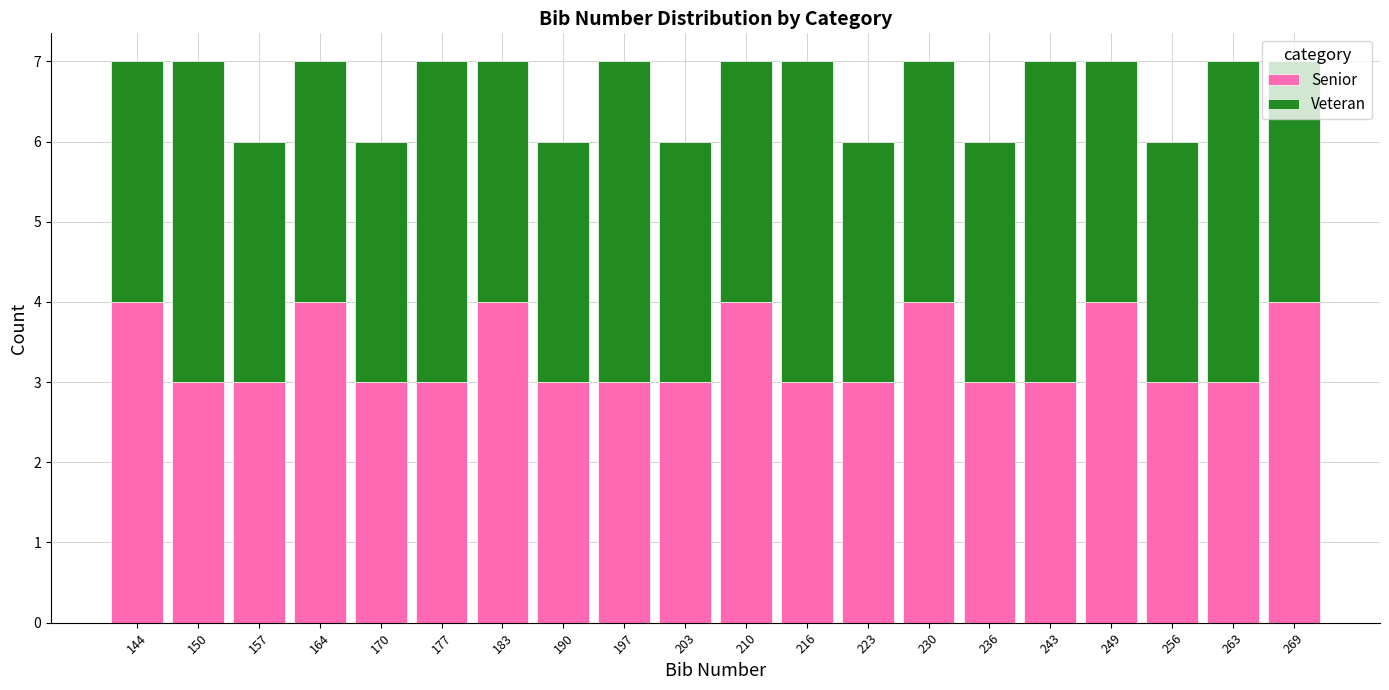

What is the total height of the stacked bar covering 220.2 to 226.8 on the x-axis? Neither the bar edges nor the heights are printed on the chart, so give them approximately, as read against the axes.

6